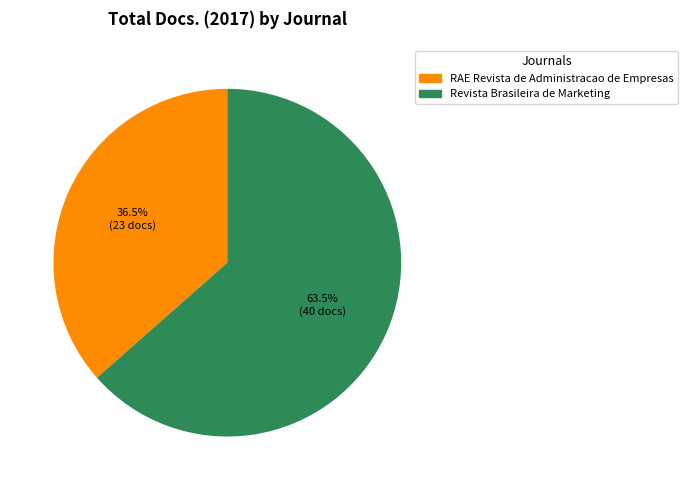

What is the majority slice?

Revista Brasileira de Marketing